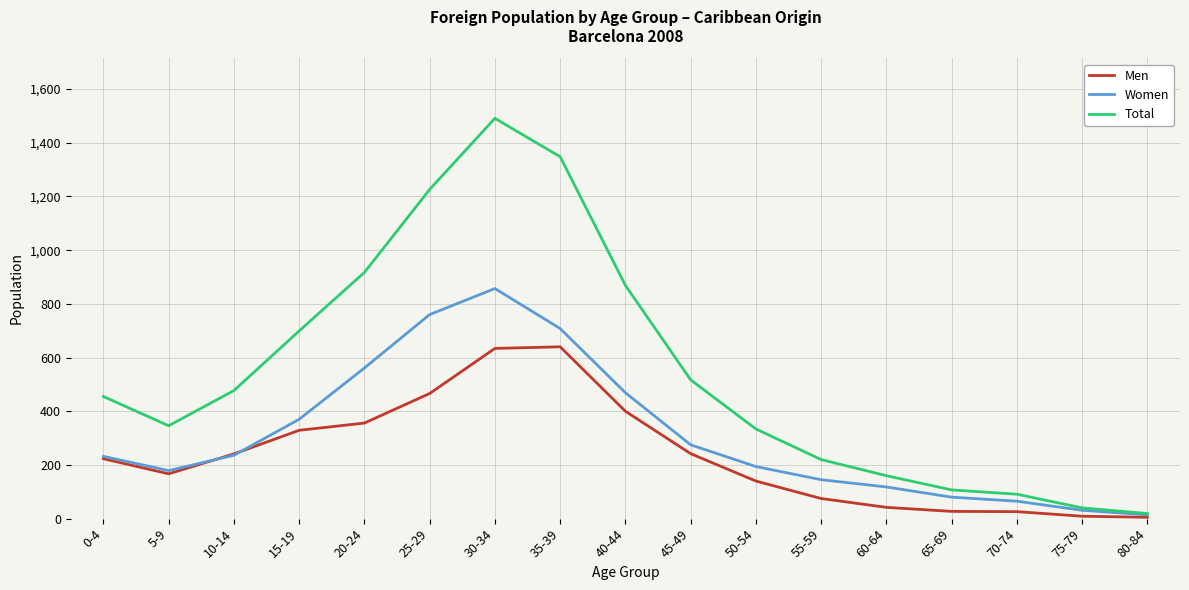

Which category has the highest value in the Total series?

30-34